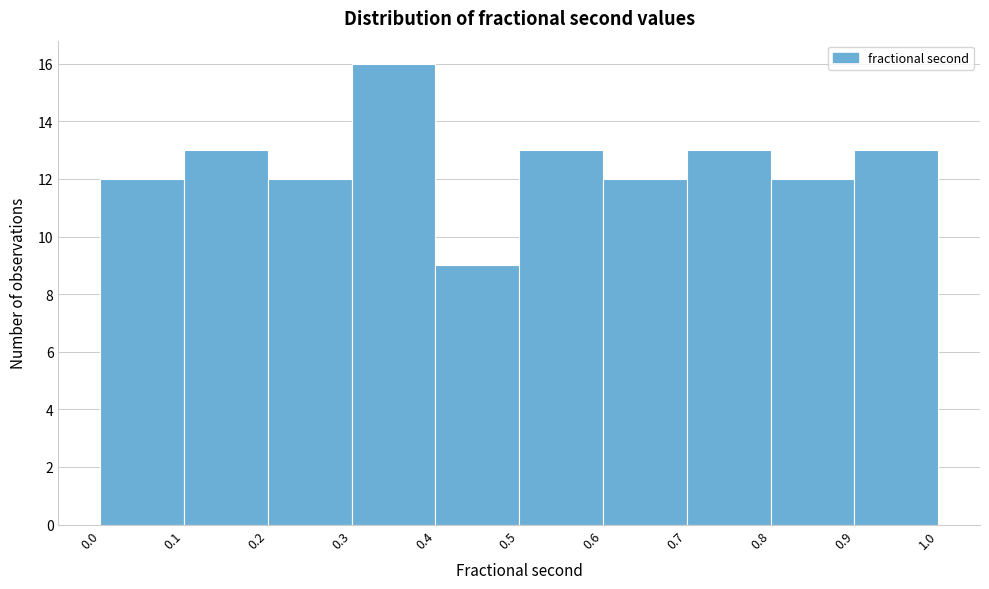

What is the height of the bar covering 0.8 to 0.9 on the x-axis? The values are not printed on the chart, so give them approximately, as read against the axis.

12